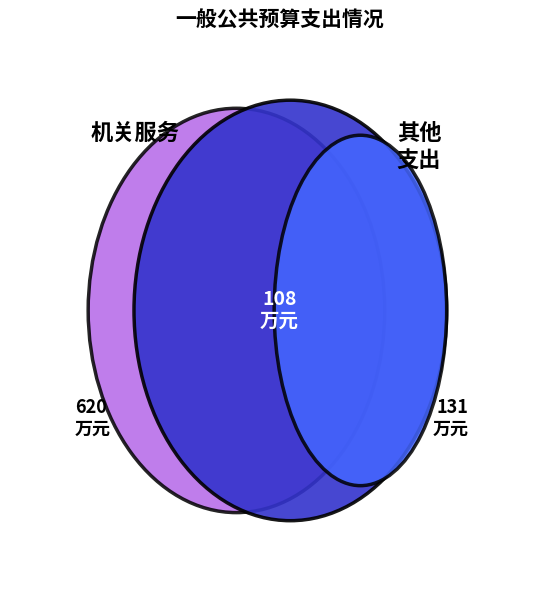

To the nearest percent, what is the average slice percentage?

17%